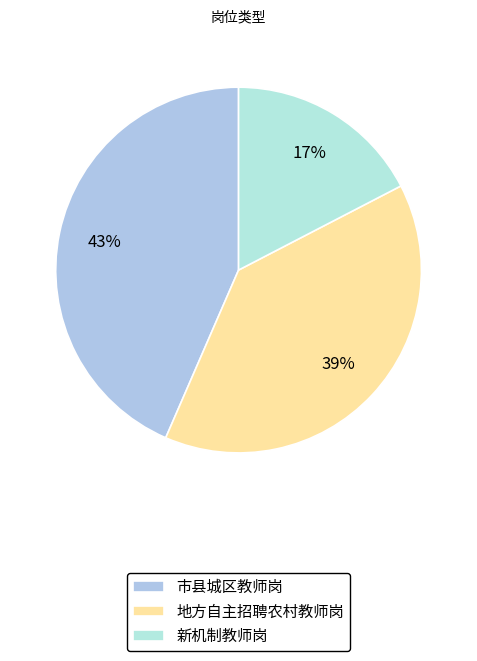

Count the number of slices in the pie.

3